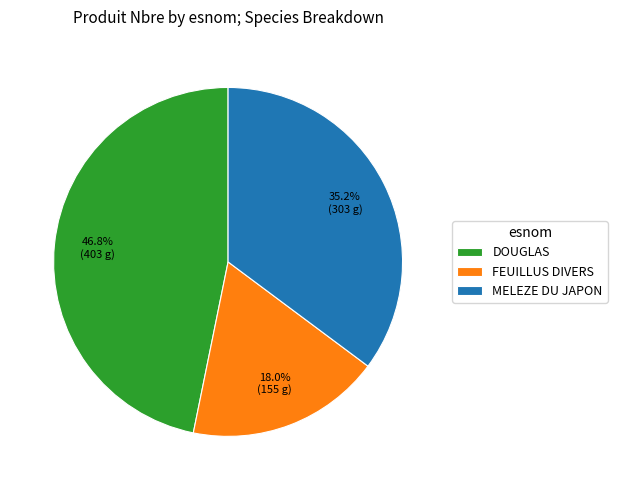

The MELEZE DU JAPON slice represents 24% of the pie. True or false?

False